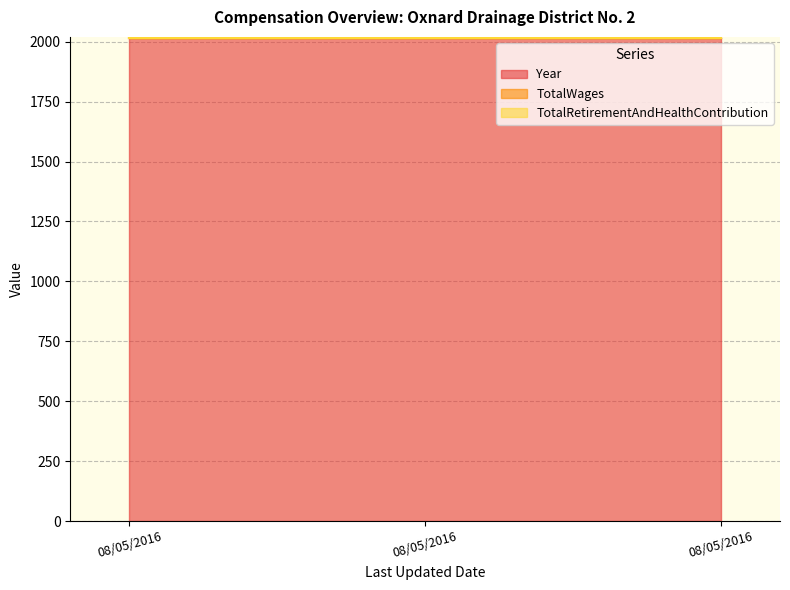

Is it true that TotalRetirementAndHealthContribution equals 0 at 08/05/2016?

True